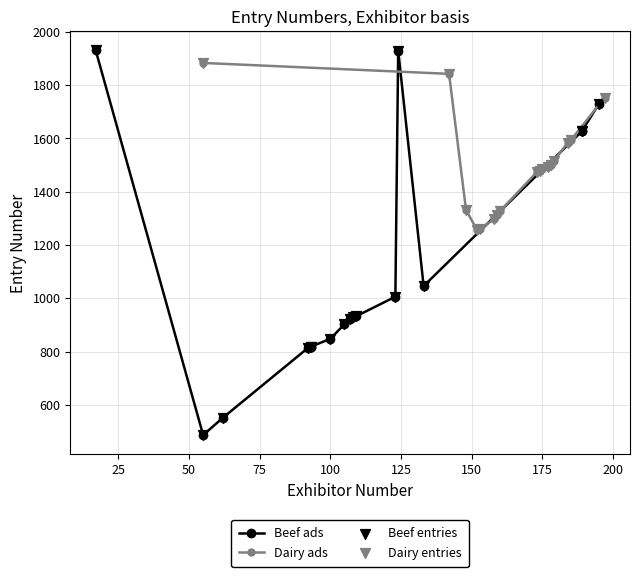

At how many categories does at least one series exceed 982?

17